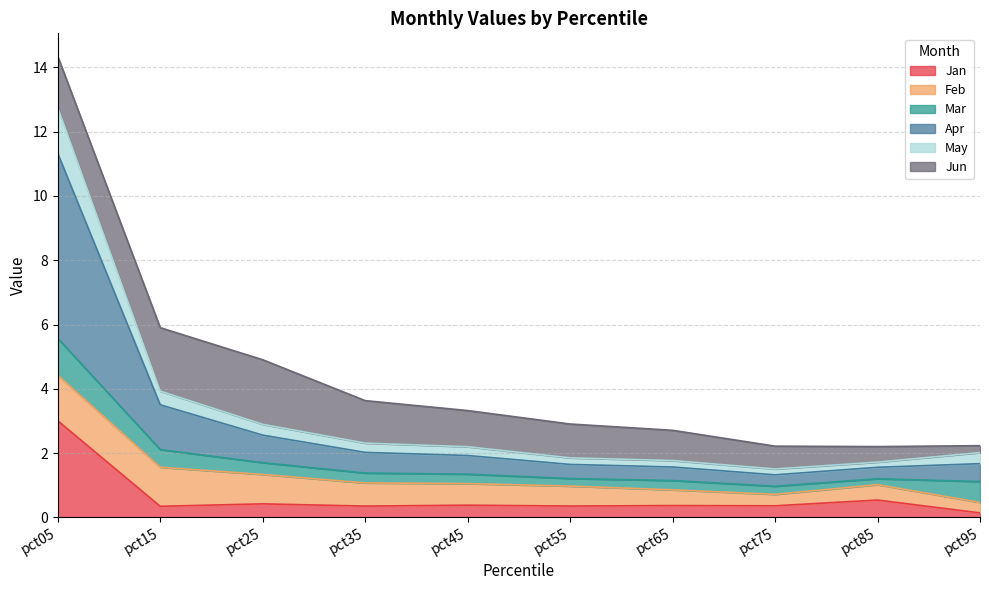

At which category is the sum across all series the highest?

pct05